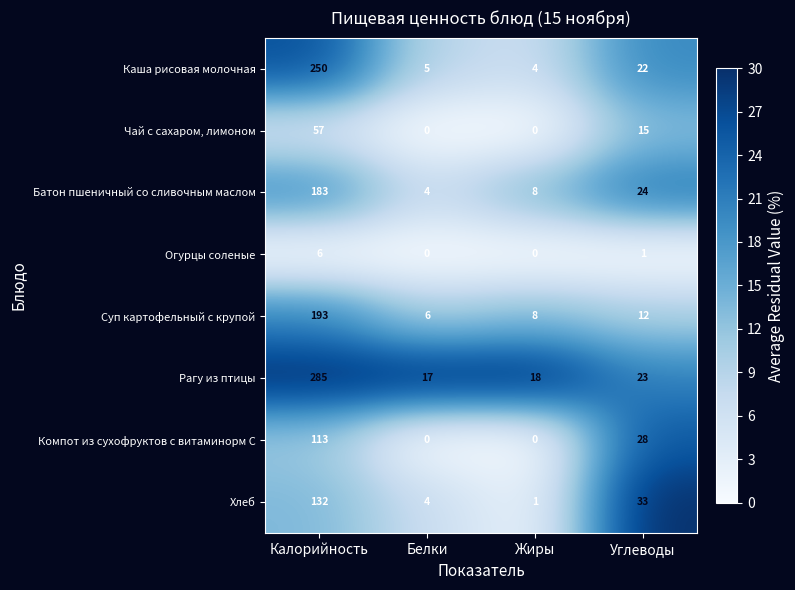

At which category is the sum across all series the highest?

Калорийность